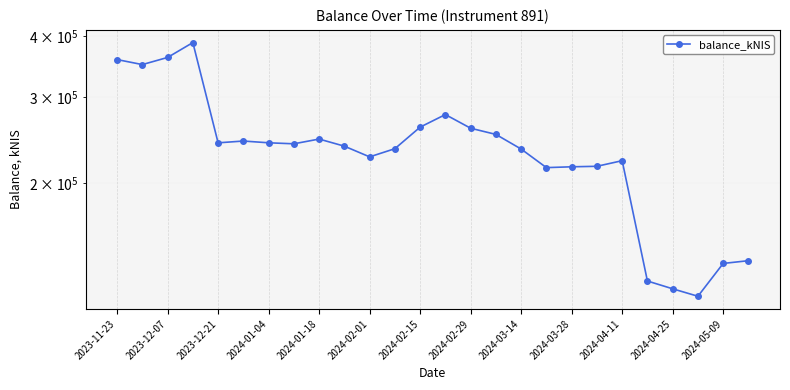

List the labels in order of value, smallest first.

23, 22, 21, 24, 25, 17, 18, 19, 20, 2024-04-11, 16, 2024-04-25, 2024-03-28, 2024-02-29, 2024-01-18, 2024-02-15, 2024-02-01, 2024-03-14, 15, 14, 2024-05-09, 13, 2023-12-07, 2023-11-23, 2023-12-21, 2024-01-04